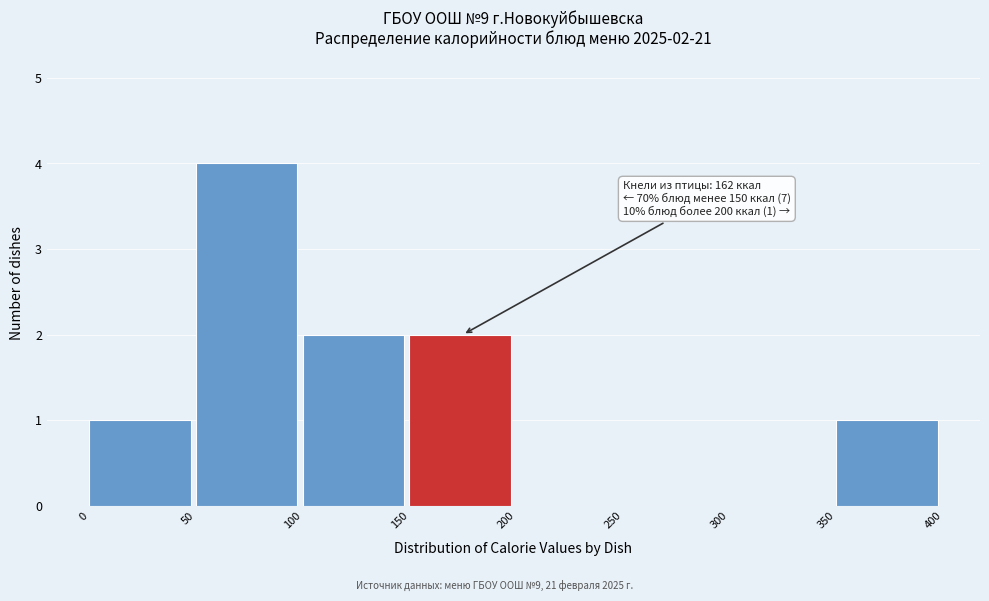

Over which range of the x-axis is the bar tallest?

50 to 100